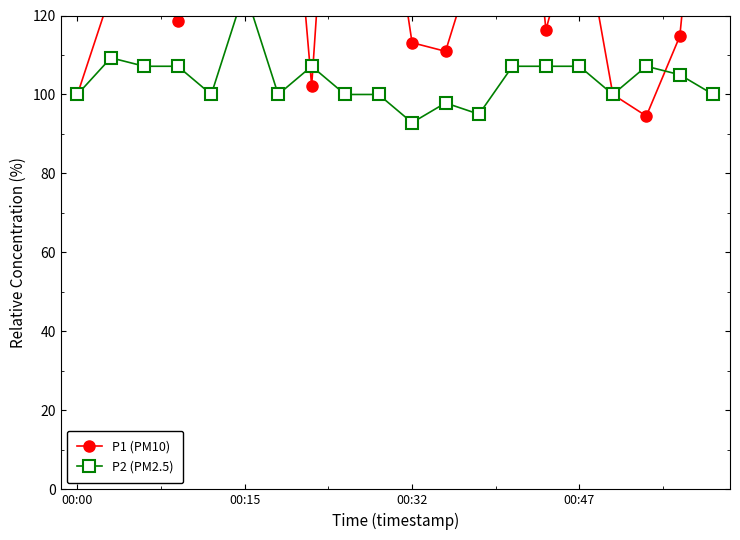

What is the maximum value for P2 (PM2.5)?

126.4